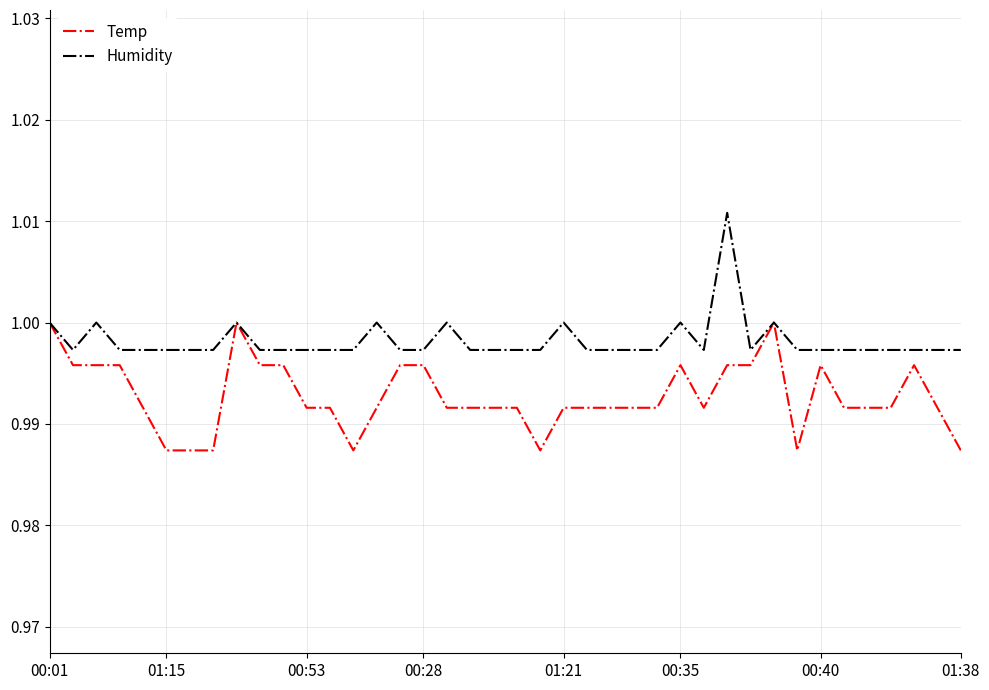

How many Temp values are between 0 and 1?

40